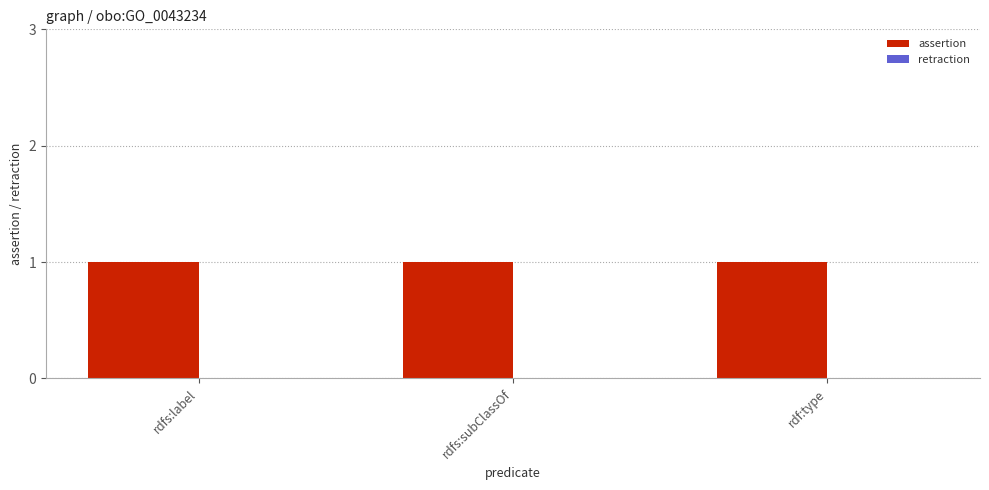

Is the value of retraction at rdfs:label greater than the value of assertion at rdf:type?

No